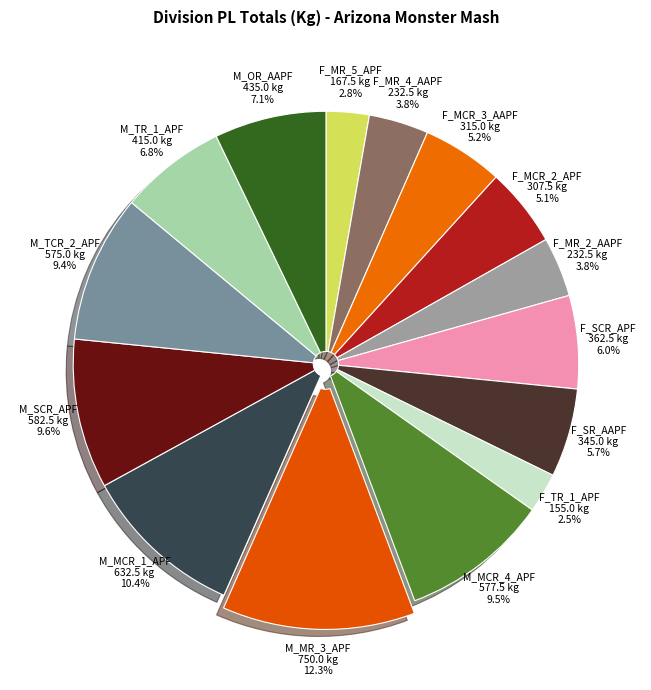

To the nearest percent, what portion does F_MR_2_AAPF represent?

4%